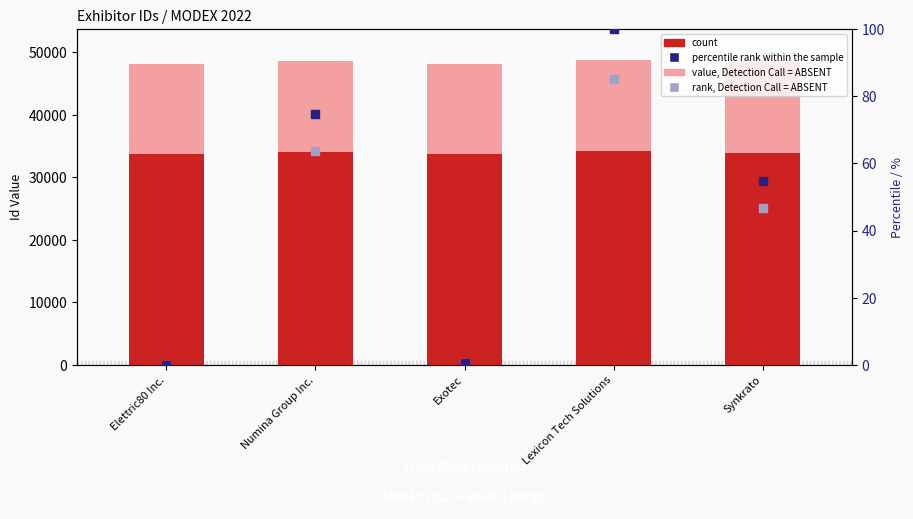

Which series reaches the minimum Y coordinate?

percentile rank within the sample